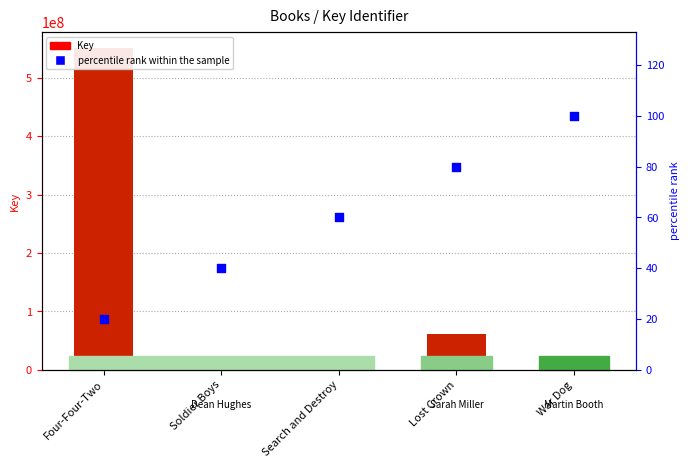

Which series contains the lowest Y value?

percentile rank within the sample